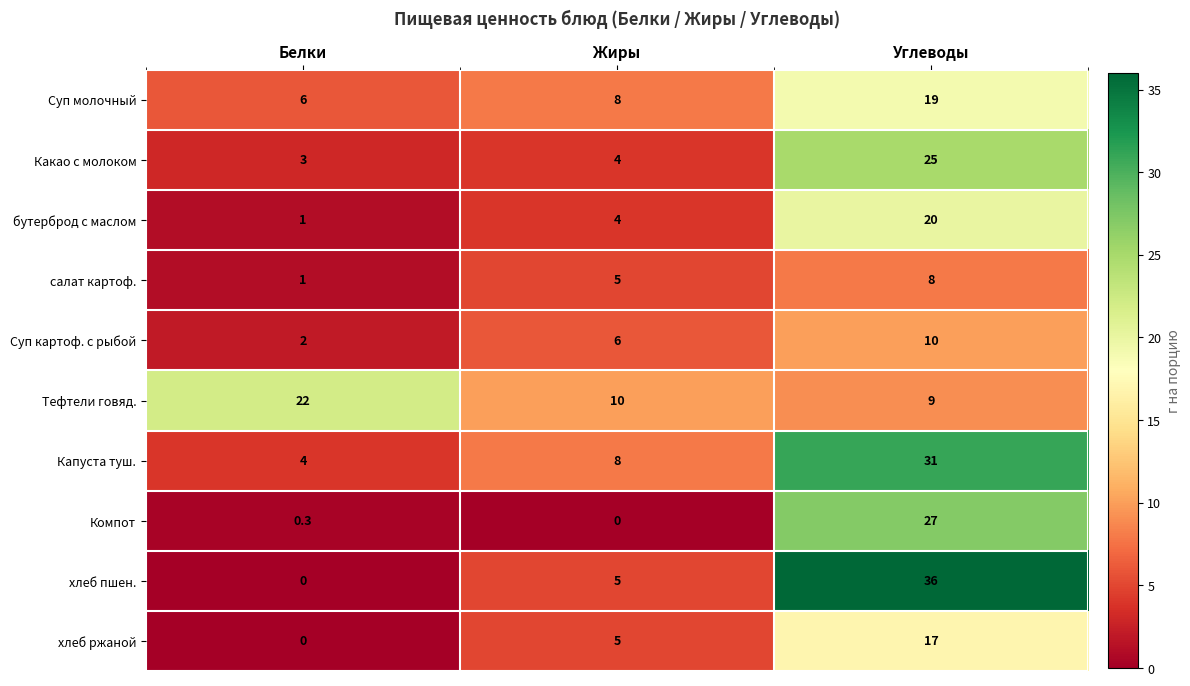

What is the approximate value of Тефтели говяд. at Жиры?

10.0